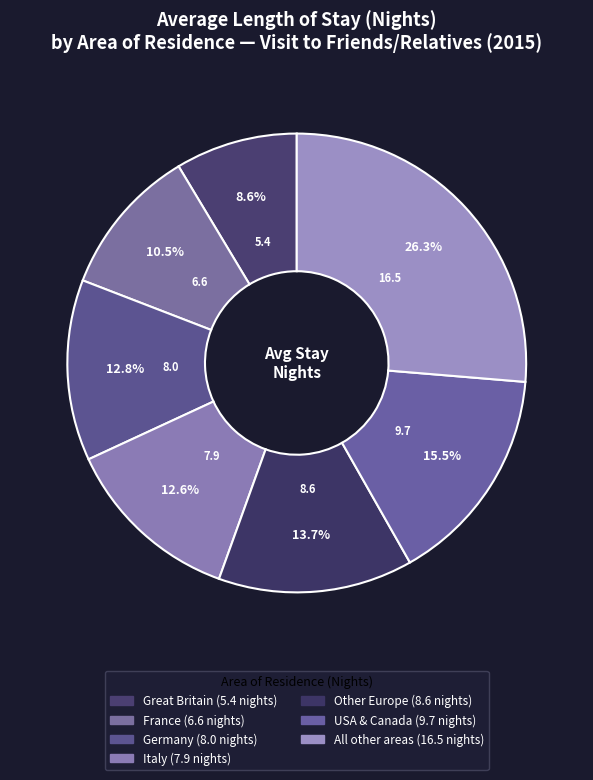

True or false: All other areas accounts for 26% of the total.

True